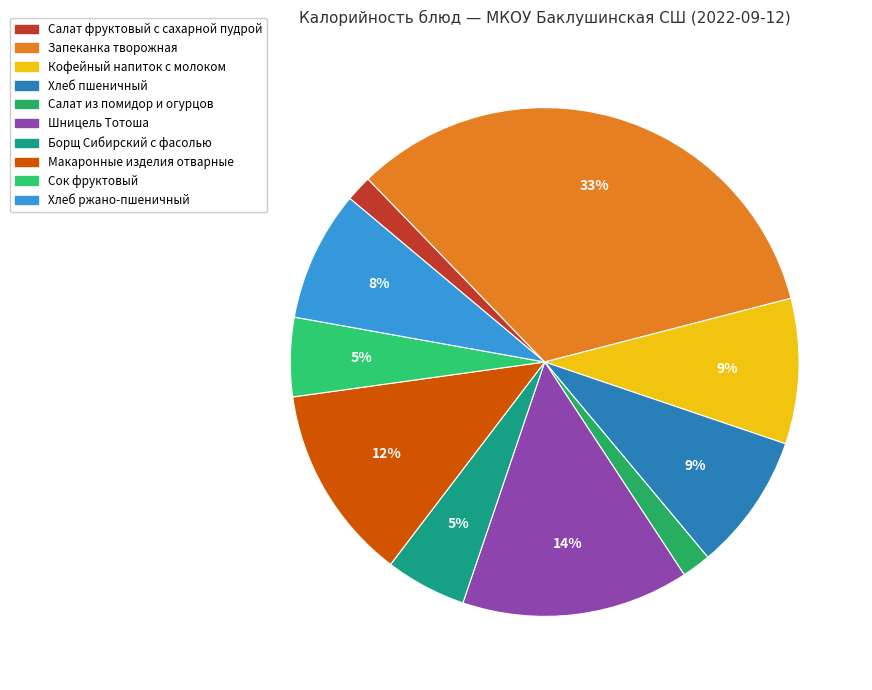

How many slices are in this pie chart?

10